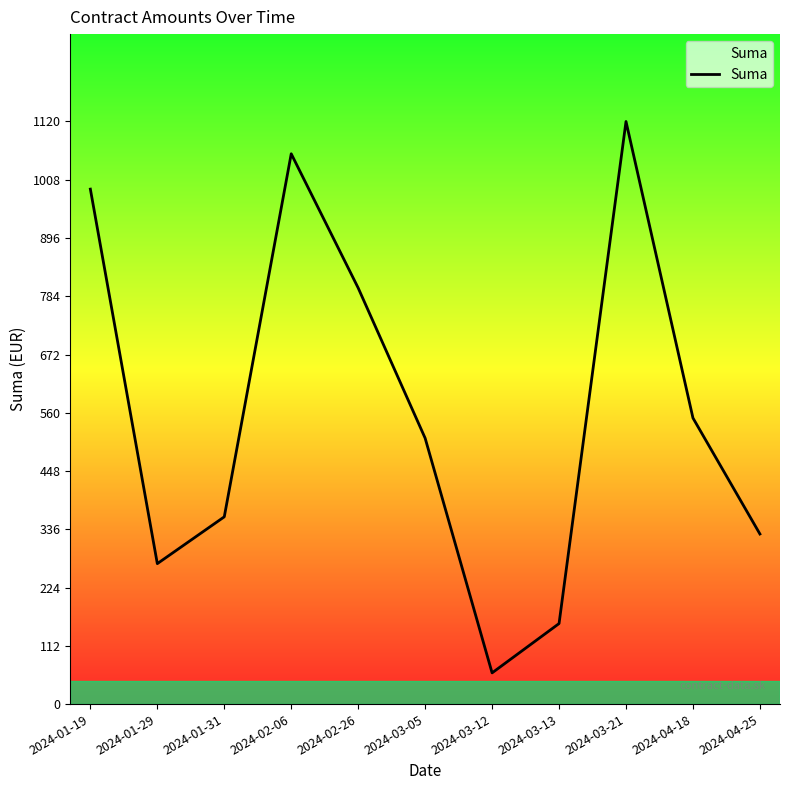

The chart shows a value of 559.2 at 2024-04-25. True or false?

False